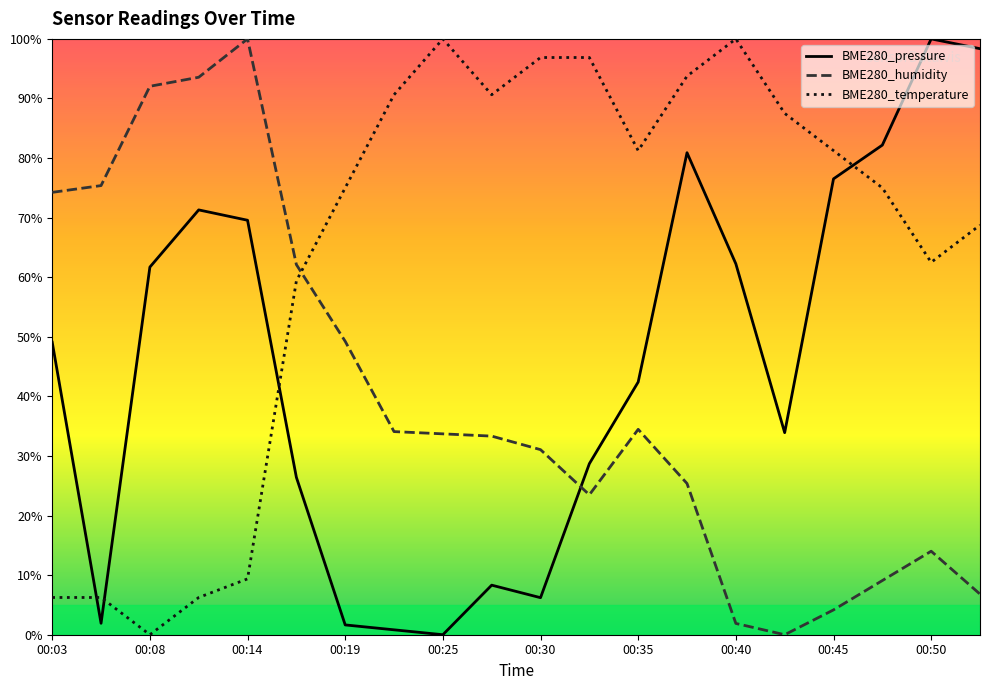

The BME280_temperature series shows 114.1 at 17. True or false?

False